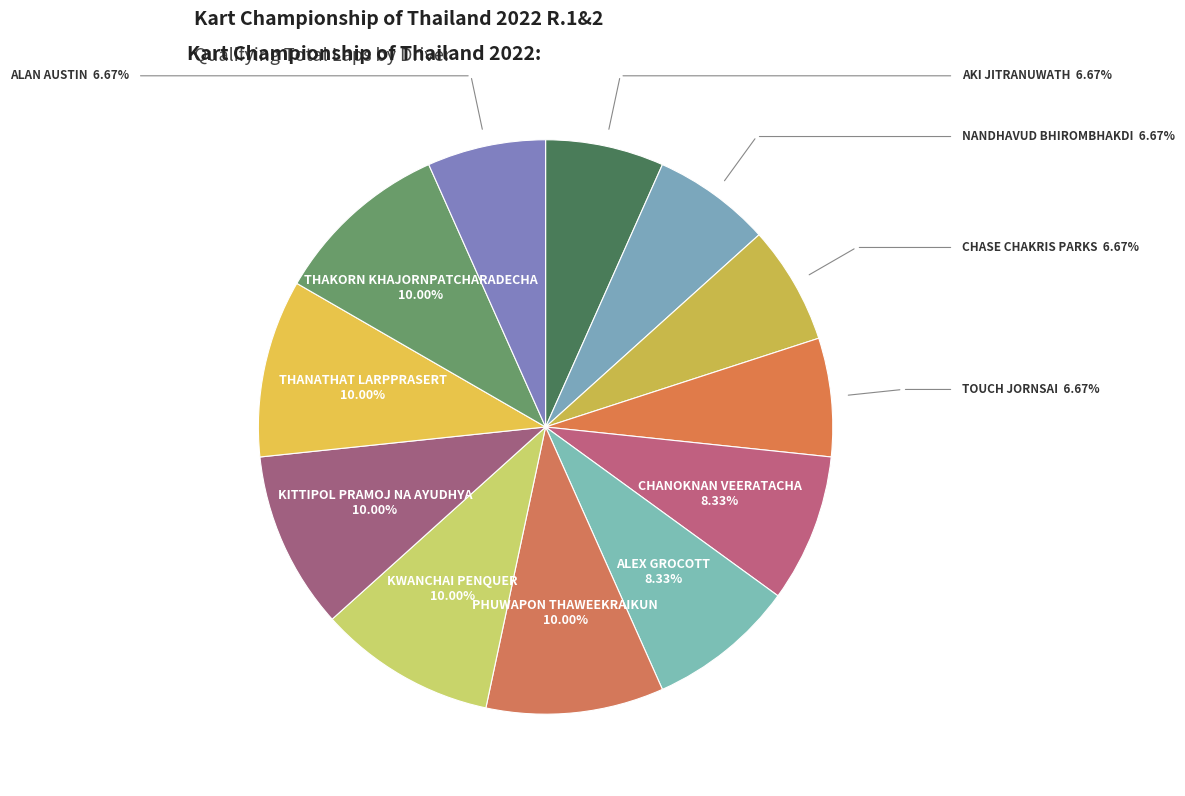

Approximately how many times larger is the value at THAKORN KHAJORNPATCHARADECHA compared to ALAN AUSTIN?

1.5